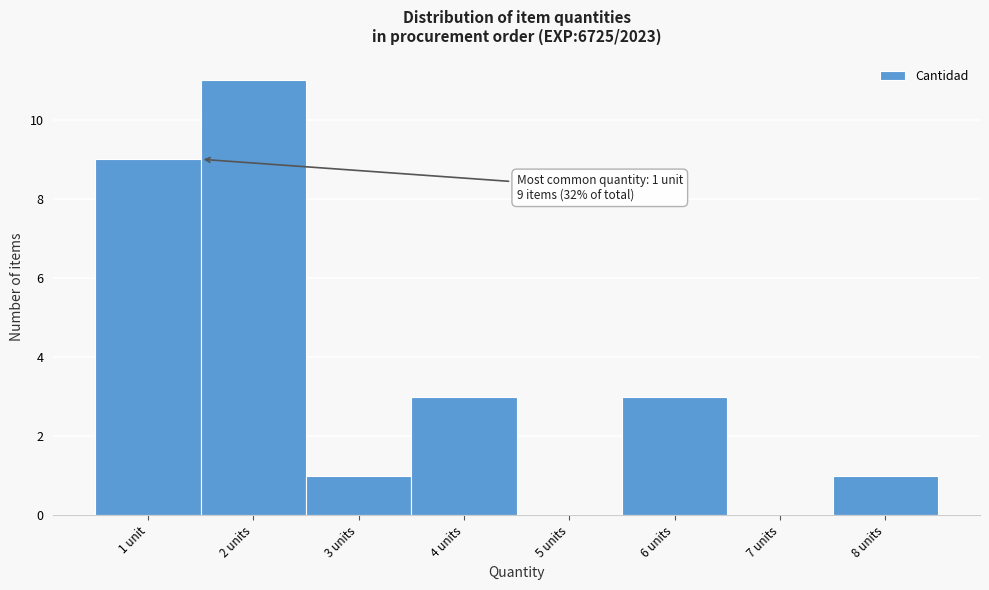

What is the sum of all values?

28